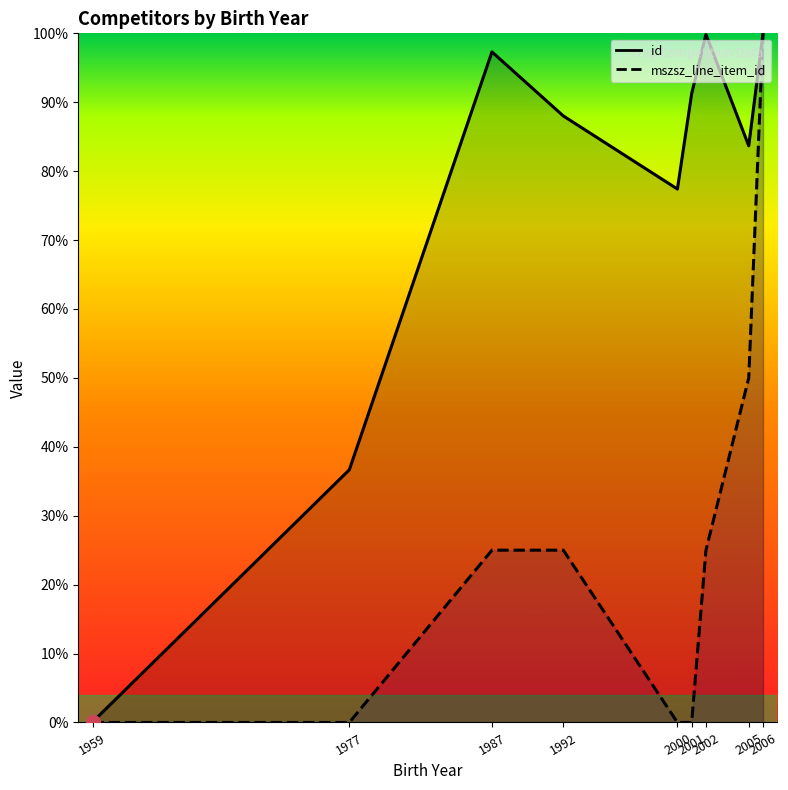

What is the sum of all mszsz_line_item_id values?

225.0